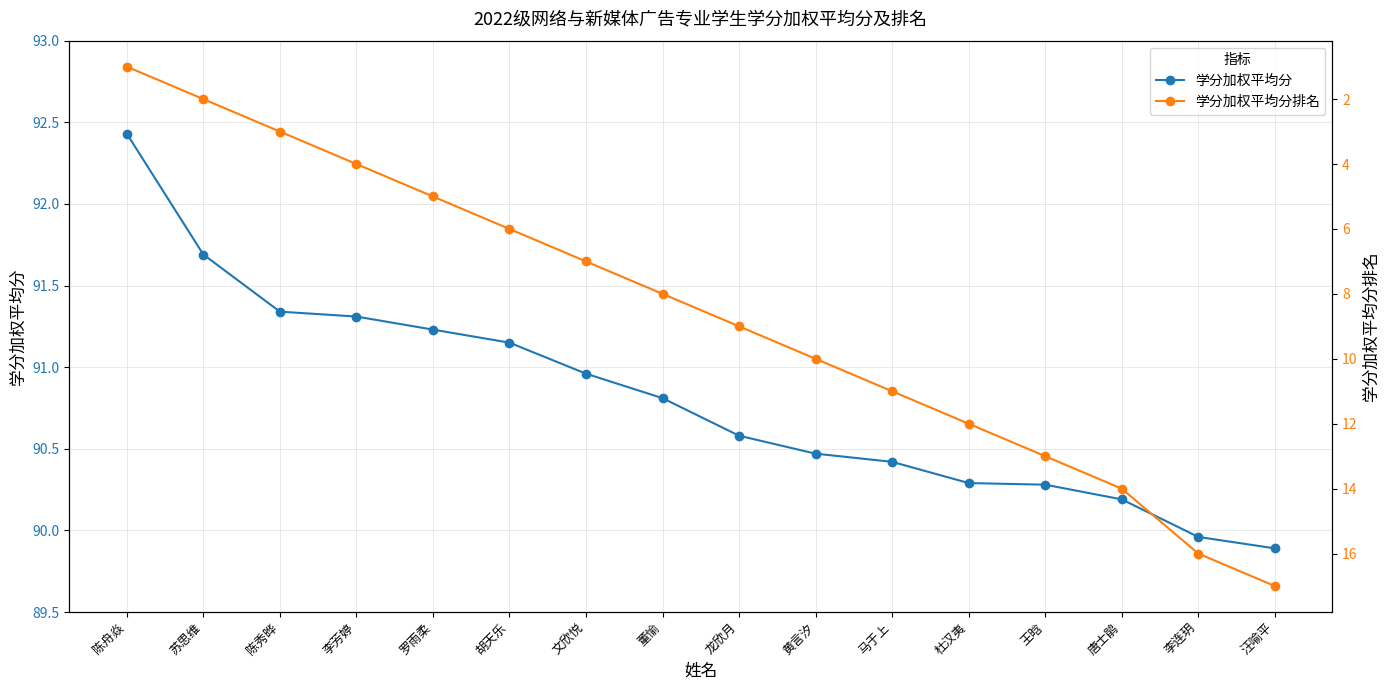

The value of 学分加权平均分 at 龙欣月 is 90.6. True or false?

True